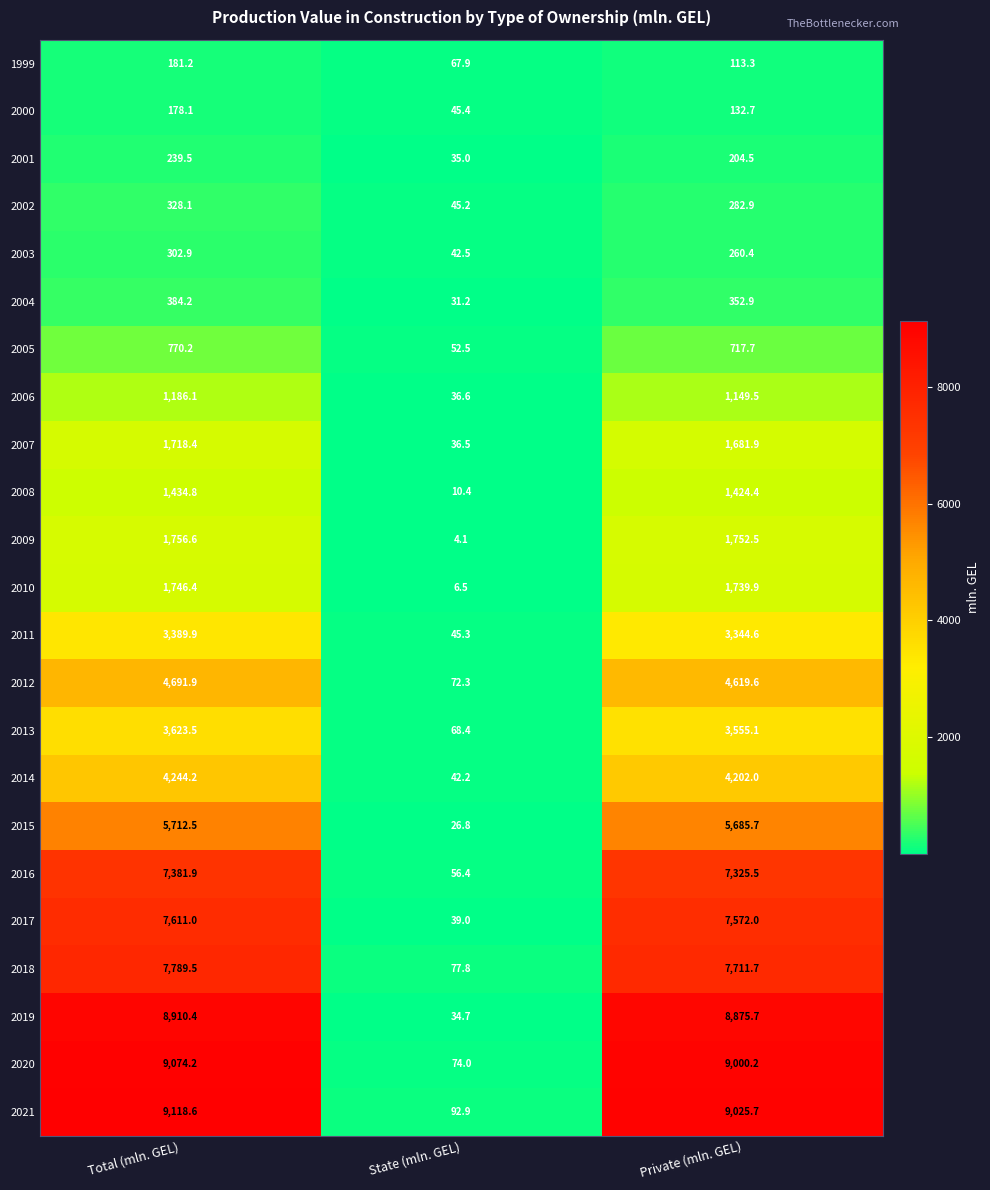

What is the difference between the second highest and minimum values in the 2012 series?

4547.3